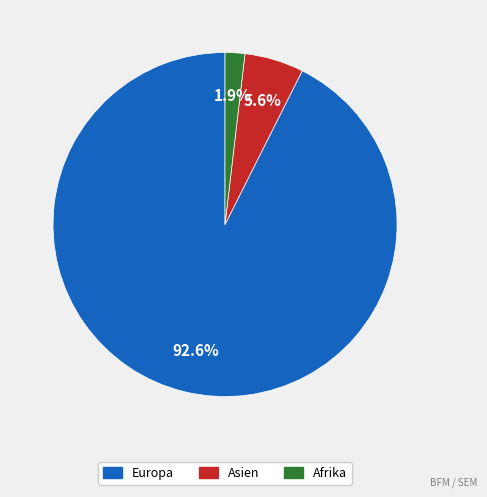

Which category has the smallest portion of the pie?

Afrika